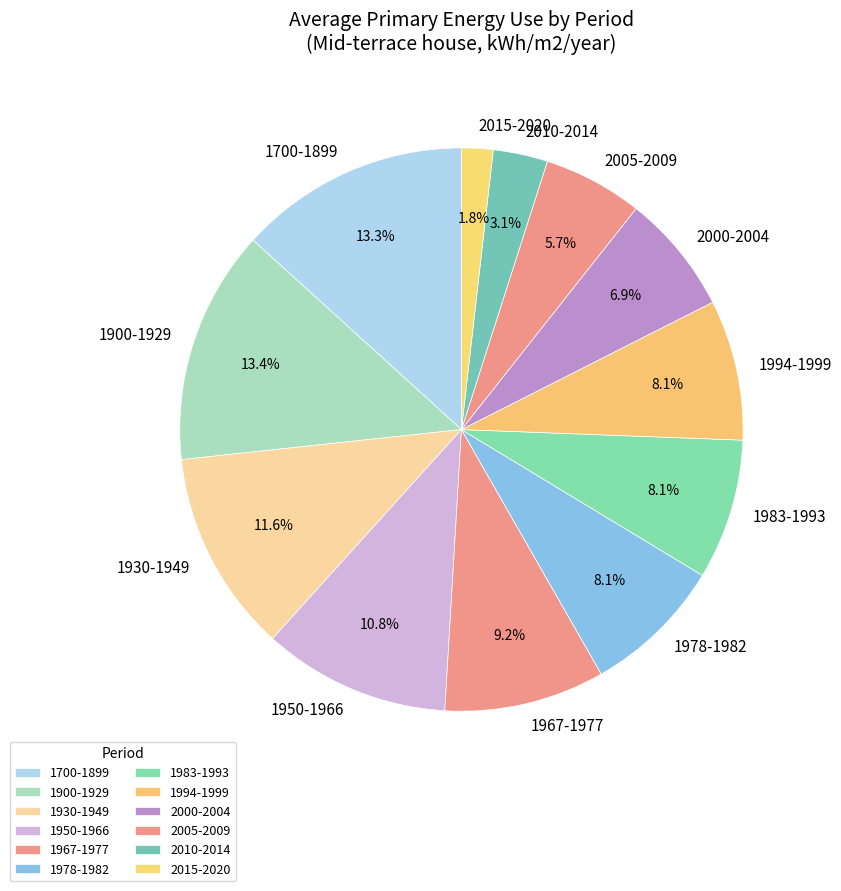

Does 1700-1899 represent more than half of the total?

No